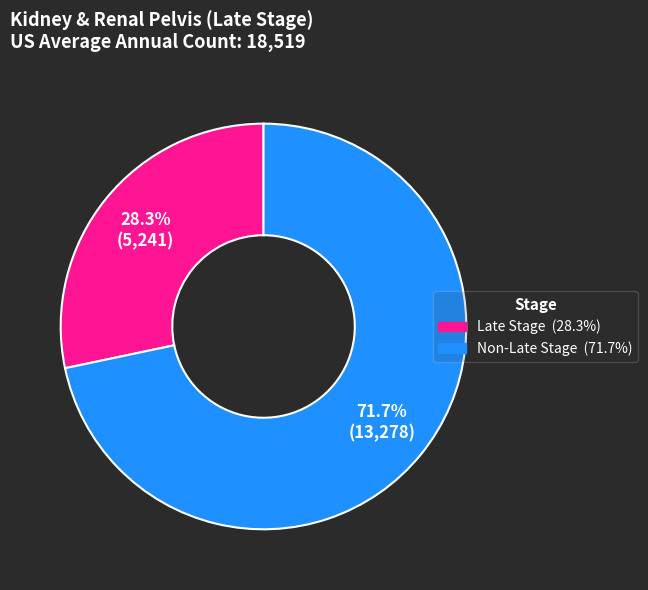

Is there a majority slice in this chart?

Yes